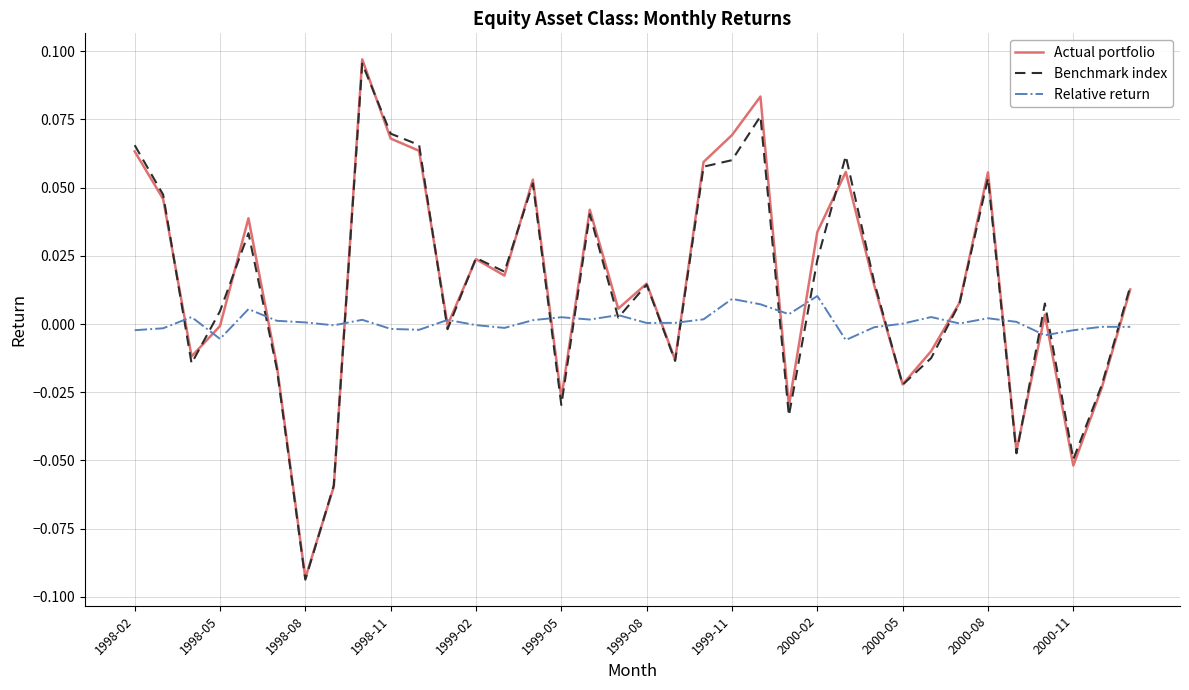

Which series has the widest spread of values?

Actual portfolio